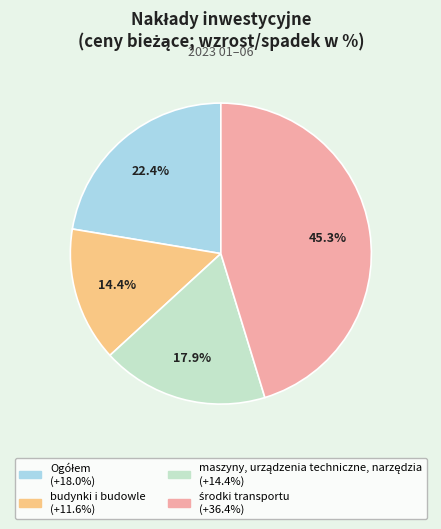

Which slice is the smallest?

budynki i budowle